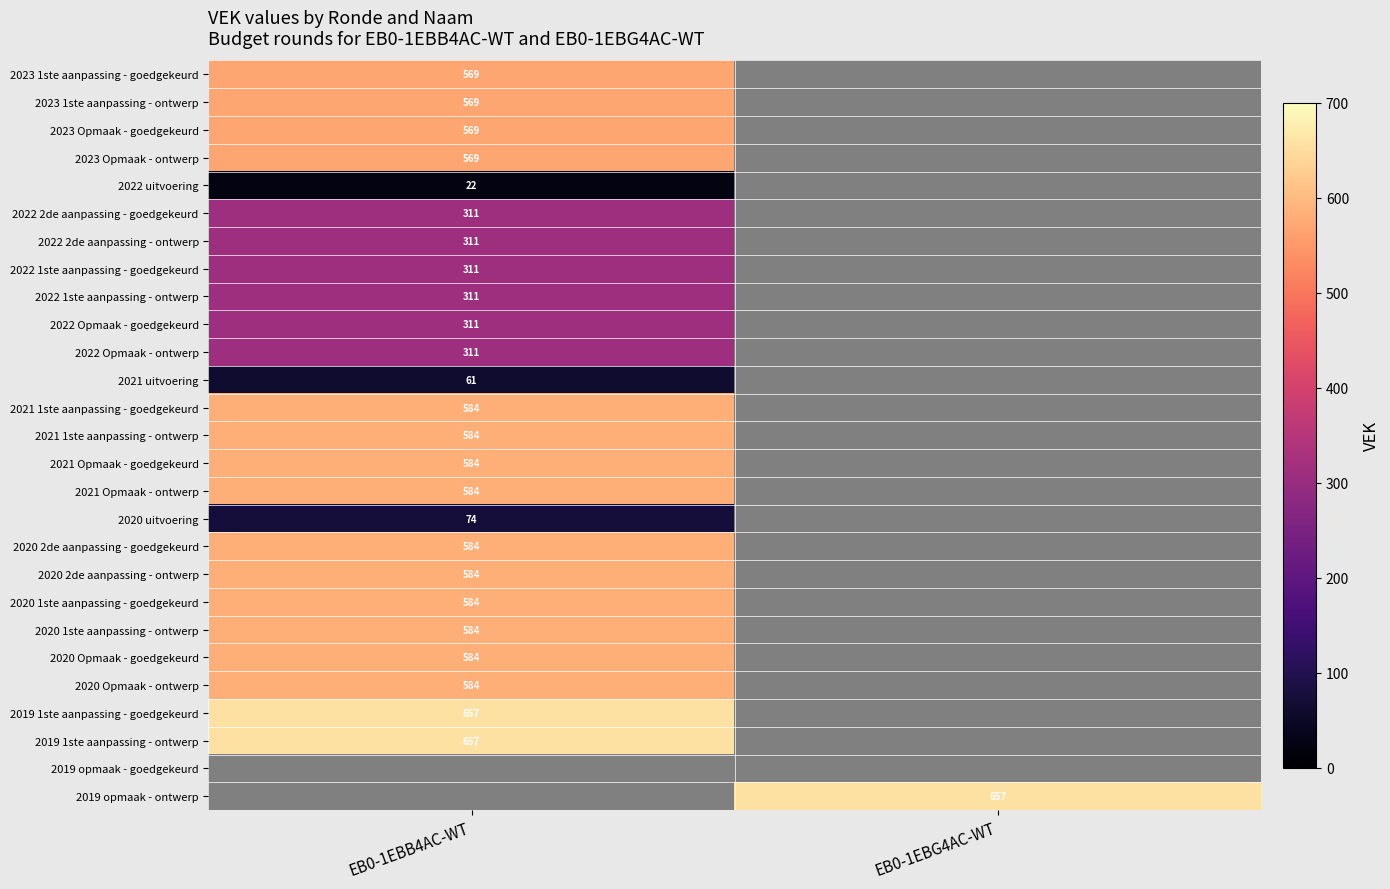

Is it true that 2022 1ste aanpassing - goedgekeurd equals 149 at EB0-1EBB4AC-WT?

False